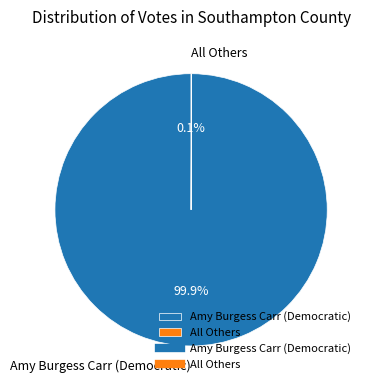

True or false: Amy Burgess Carr (Democratic) accounts for 100% of the total.

True